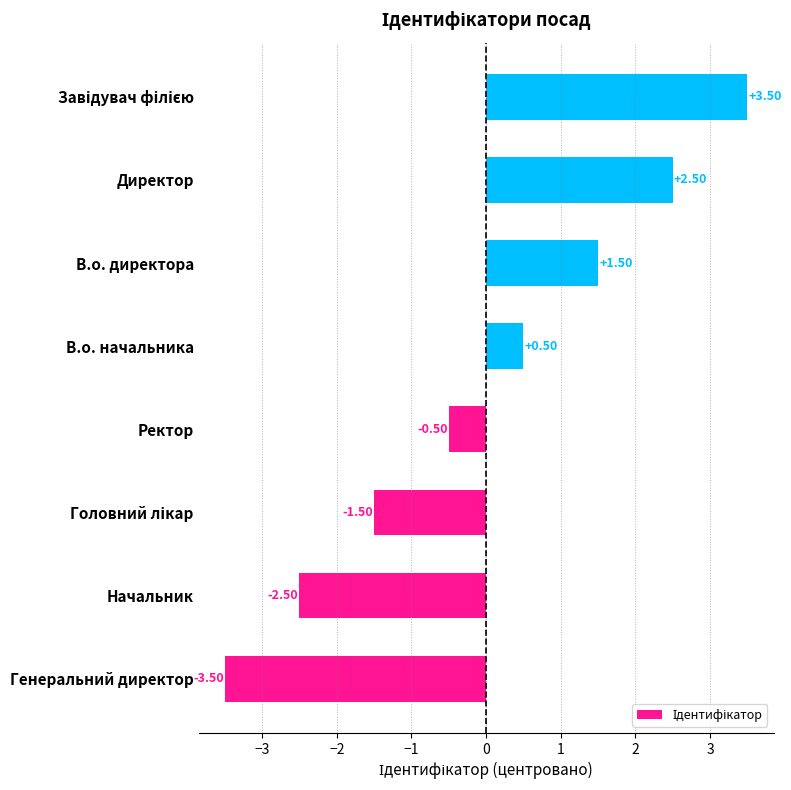

How many data points does each series have?

8